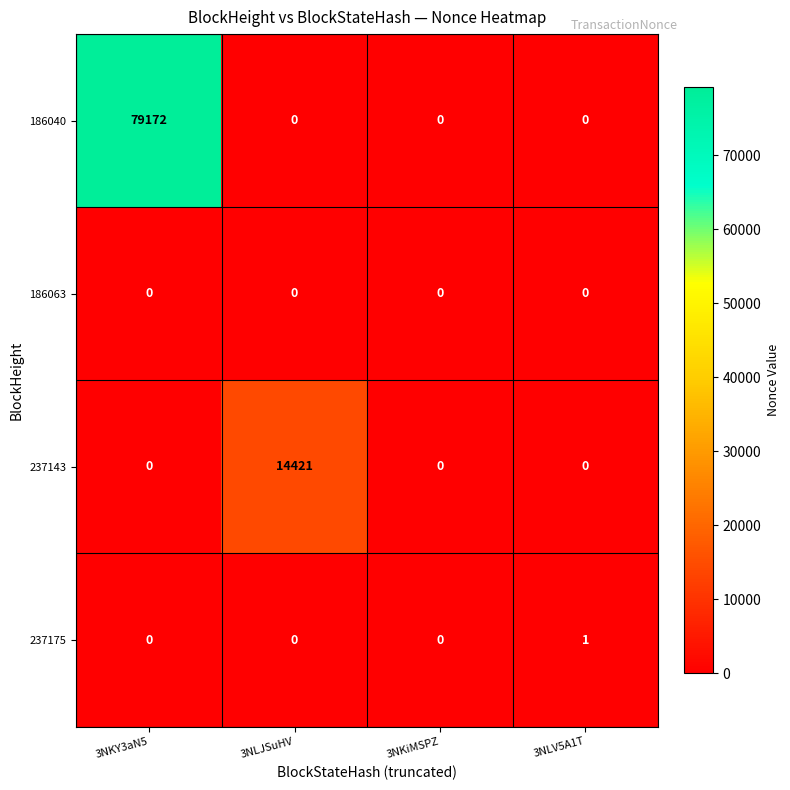

The value of 186040 at 3NKiMSPZ is 25272. True or false?

False